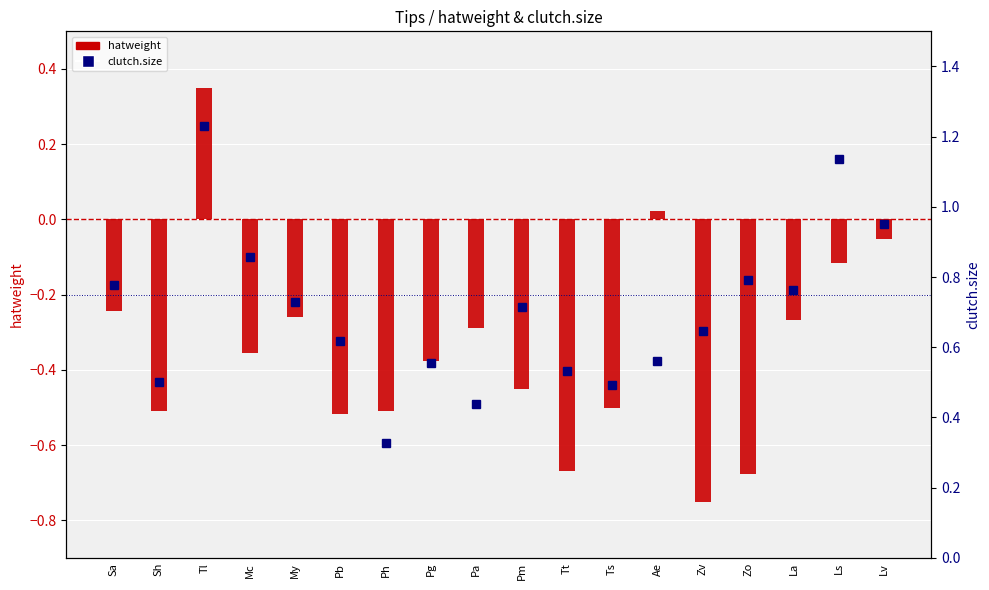

Rank the series by their average value, from highest to lowest.

clutch.size, hatweight